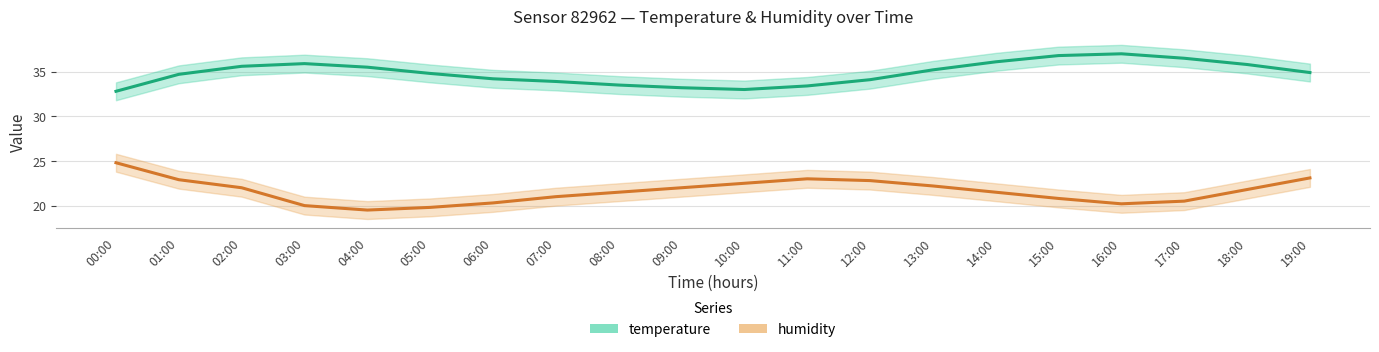

What value does the temperature series have at 07:00?

33.9